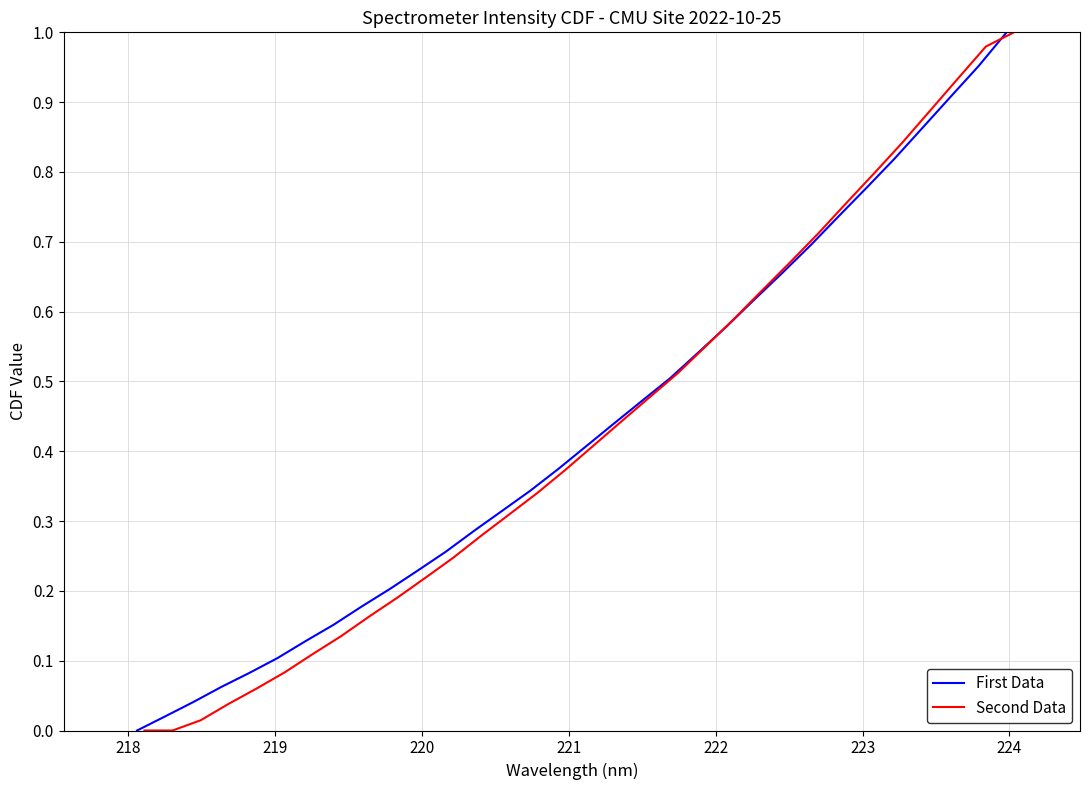

How many distinct data groups are displayed?

2